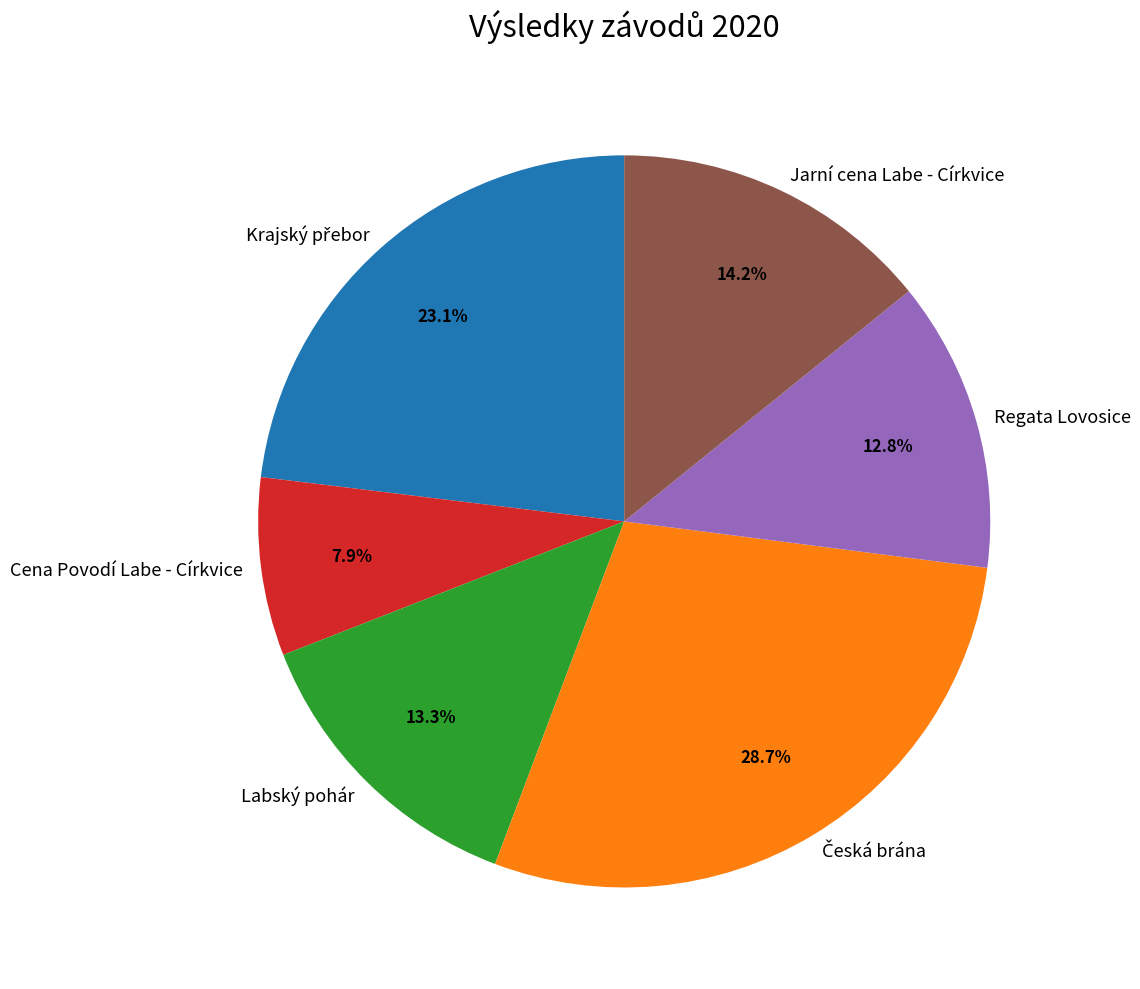

Is the sum of Cena Povodí Labe - Církvice and Labský pohár greater than half?

No